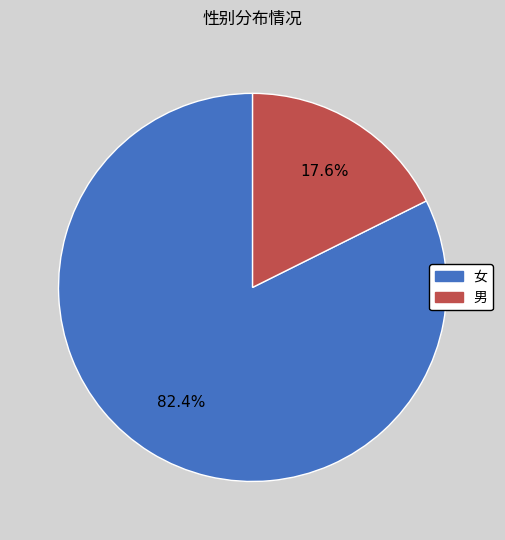

Is it true that 女 is 88% of the pie?

False